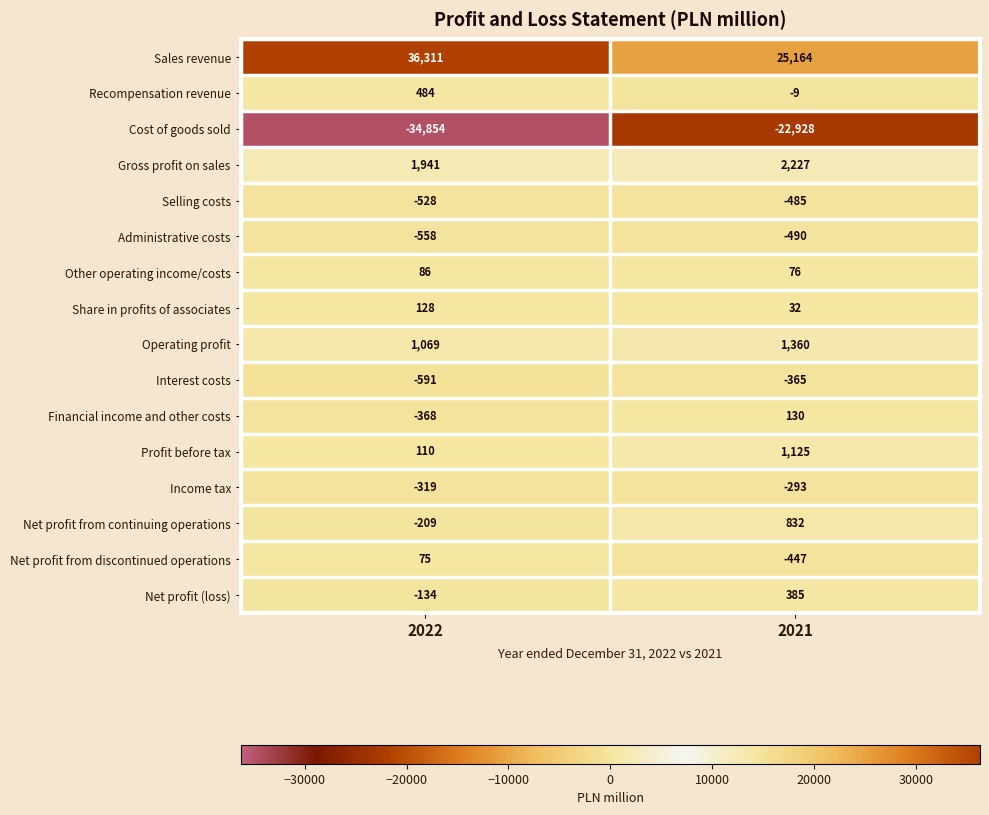

How many negative values does the Net profit from discontinued operations series have?

1